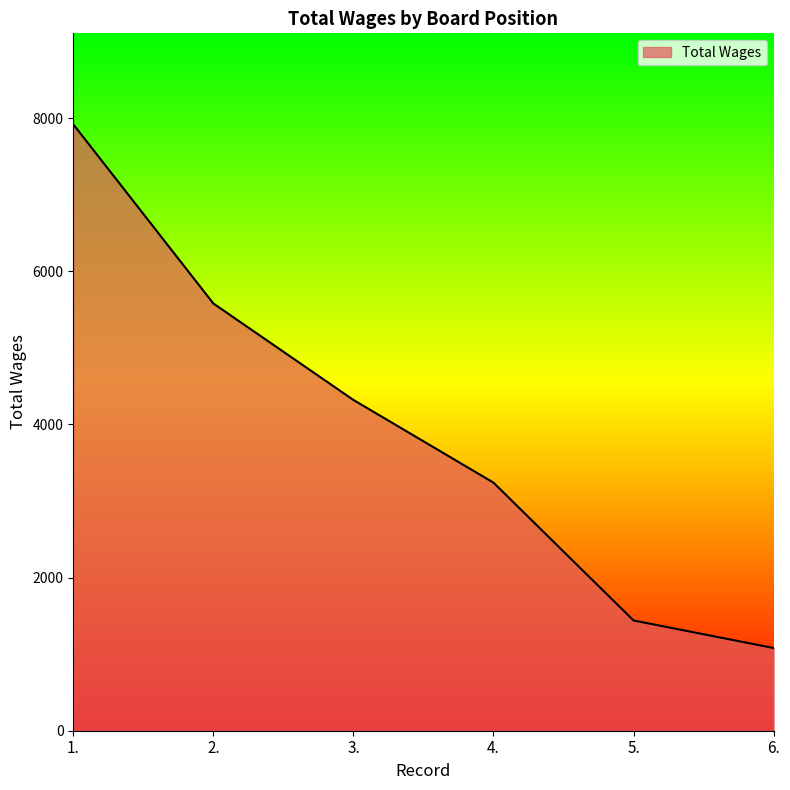

What is the difference between the values at 4. and 6.?

2160